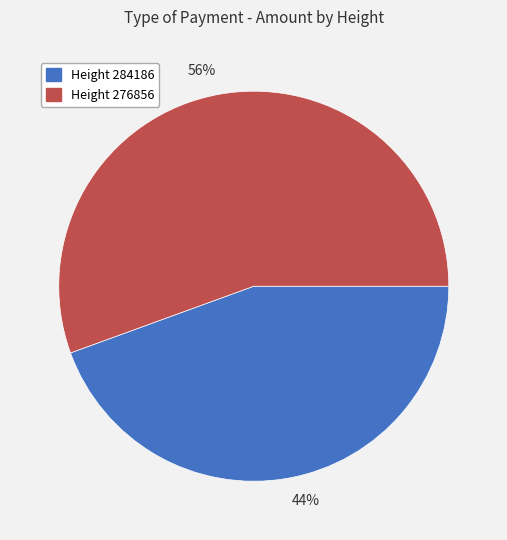

How many slices are in this pie chart?

2